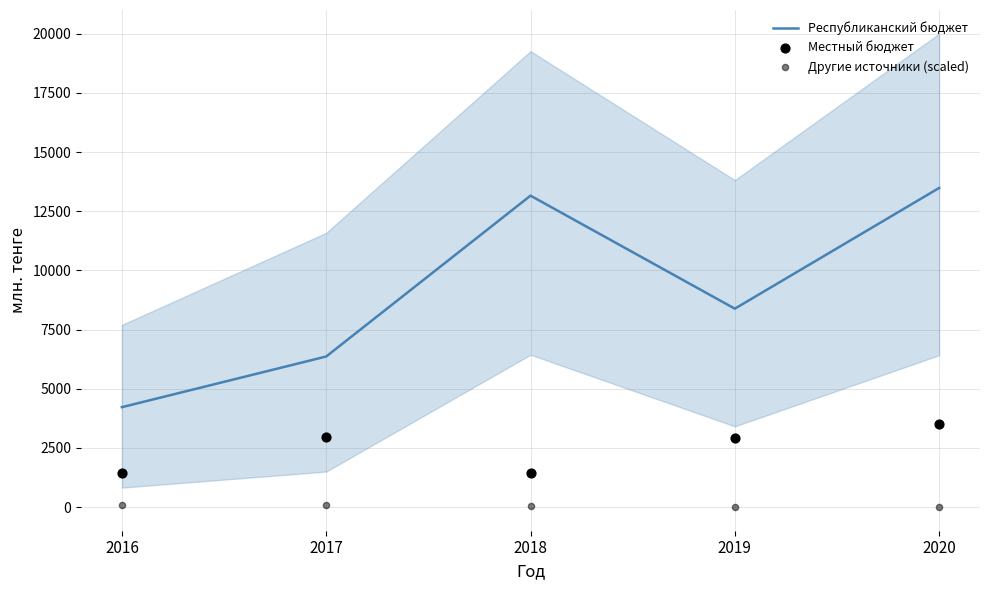

What is the total value across all series at 2020?

16977.4